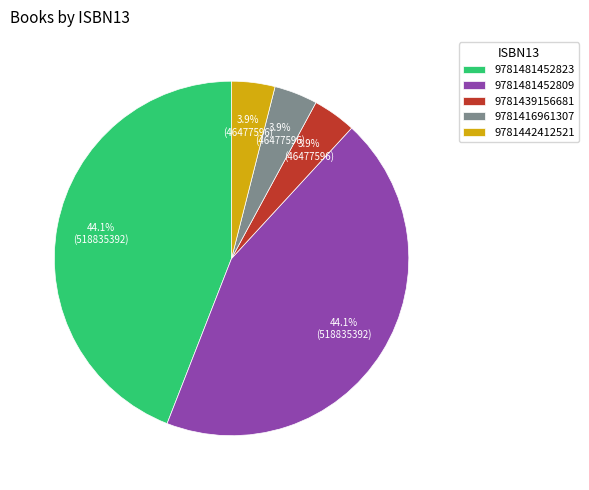

What is the total percentage of 9781416961307 and 9781481452809?

48.0%